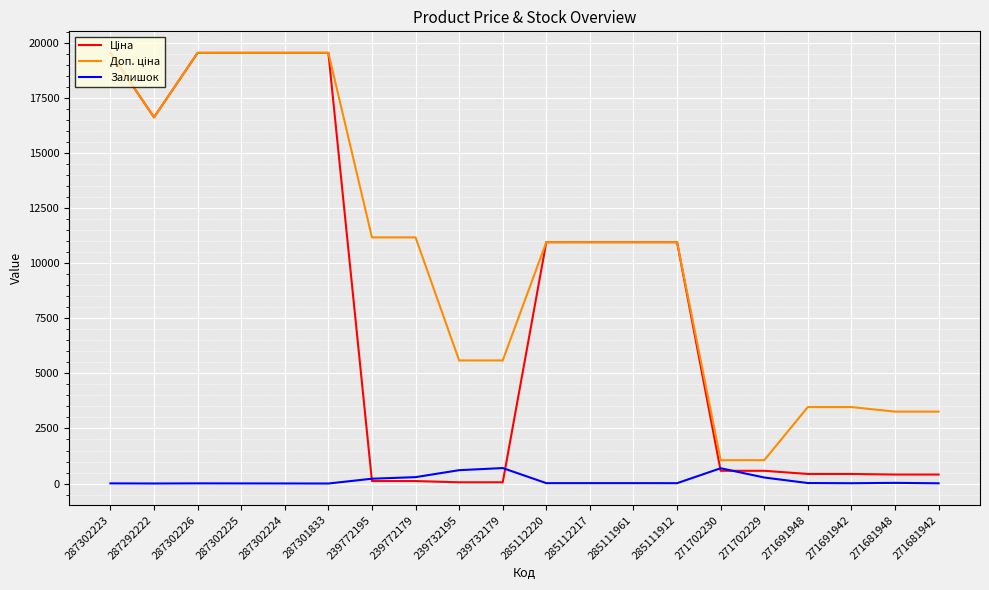

True or false: Залишок has a value of 7.0 at 287302223.

True